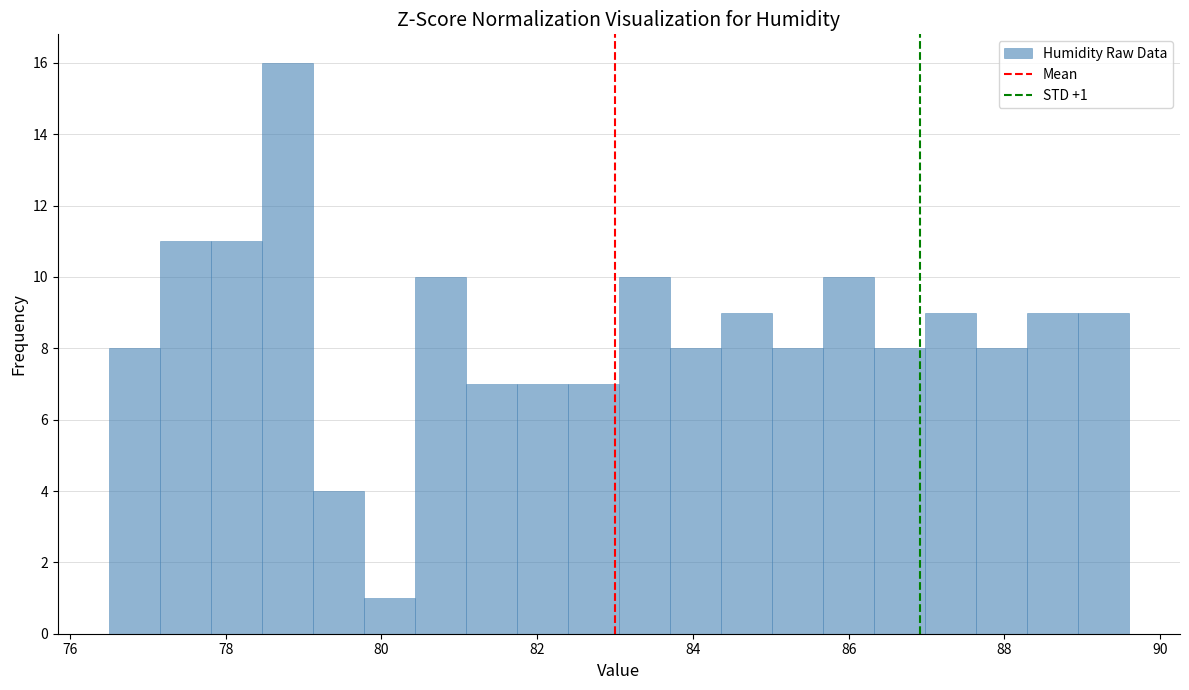

Read against the x-axis, roughly where is the centre of the tallest bar?

78.8